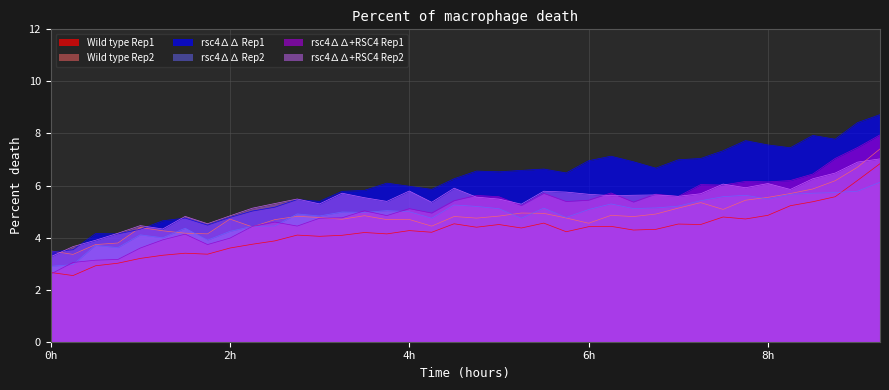

In rsc4∆∆+RSC4 Rep1, how many points are lower than both neighbors (excluding endpoints)?

10